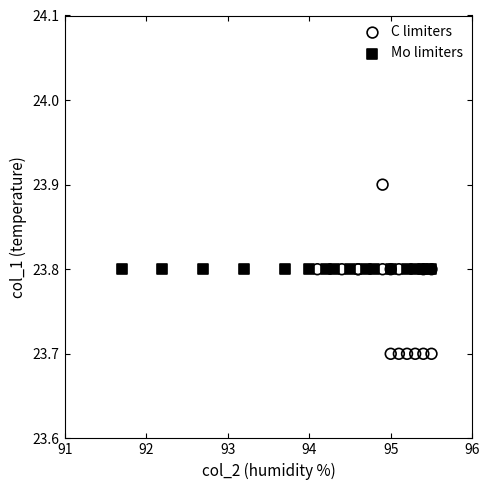

Which series reaches the maximum Y coordinate?

C limiters